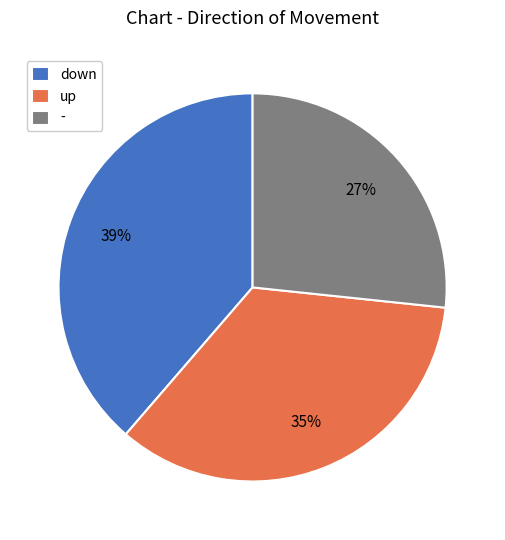

To the nearest percent, what percentage of the pie is up?

35%